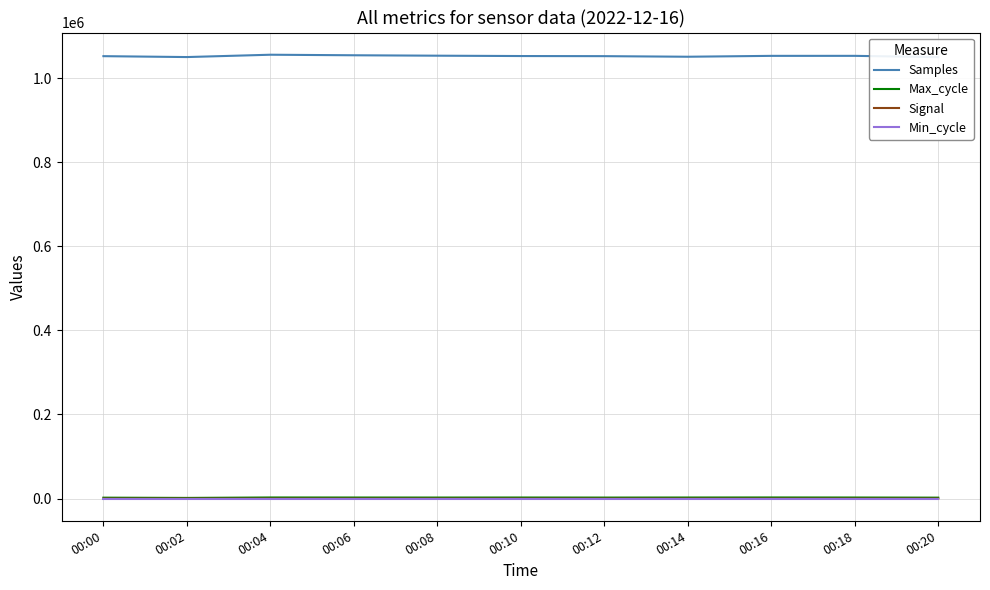

Reading left to right, transcribe all the data shown in this chart.

Samples: 1051991	1049852	1055395	1054101	1053108	1052277	1052007	1050622	1052699	1052730	1049655
Max_cycle: 2118	1520	2556	2465	2382	2466	2334	2472	2595	2457	2150
Signal: -54	-50	-48	-53	-50	-52	-52	-53	-52	-51	-49
Min_cycle: 28	28	28	28	28	28	28	28	28	28	28